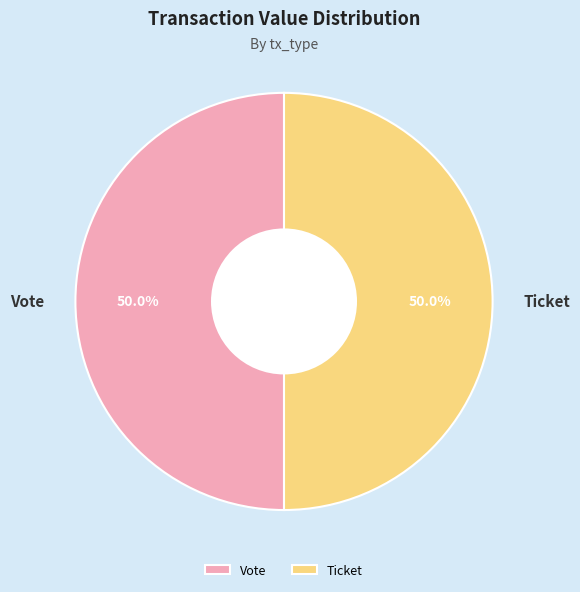

Approximately how many times larger is the value at Ticket compared to Vote?

1.0